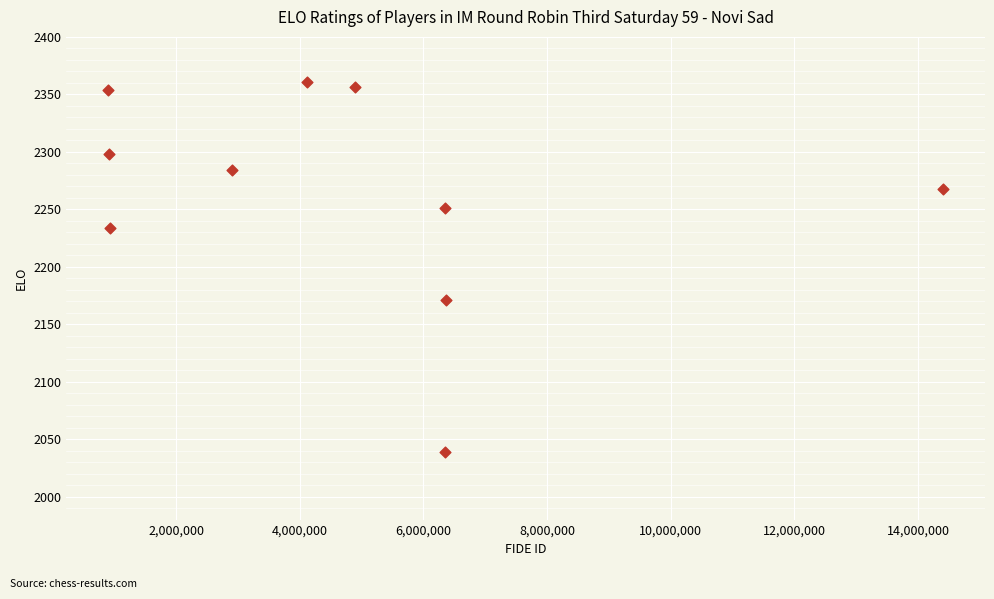

What is the average X value?

4812039